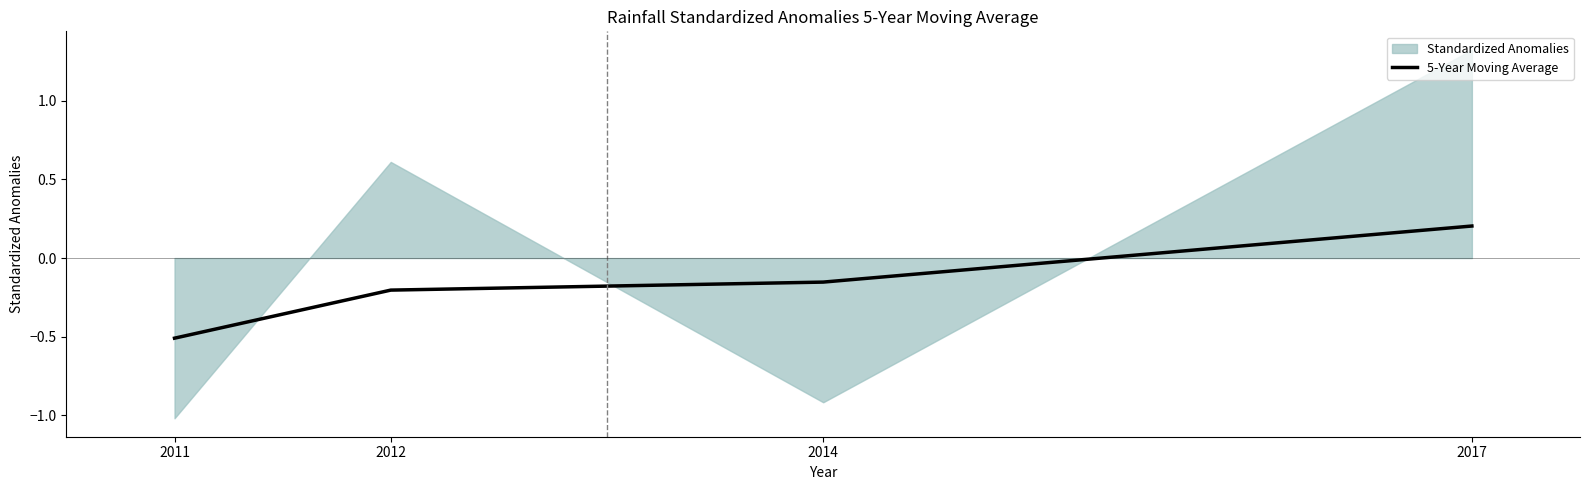

How many lines are shown in the chart?

1